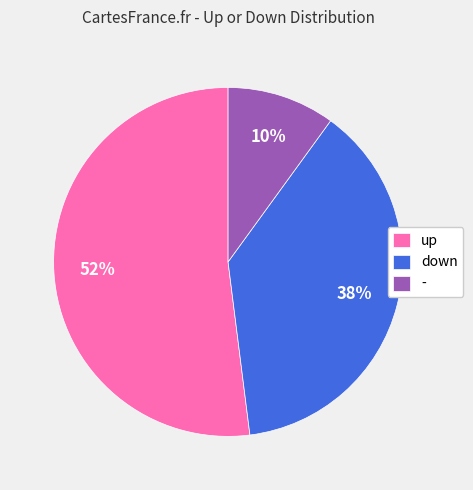

What percentage is the down slice, to the nearest percent?

38%